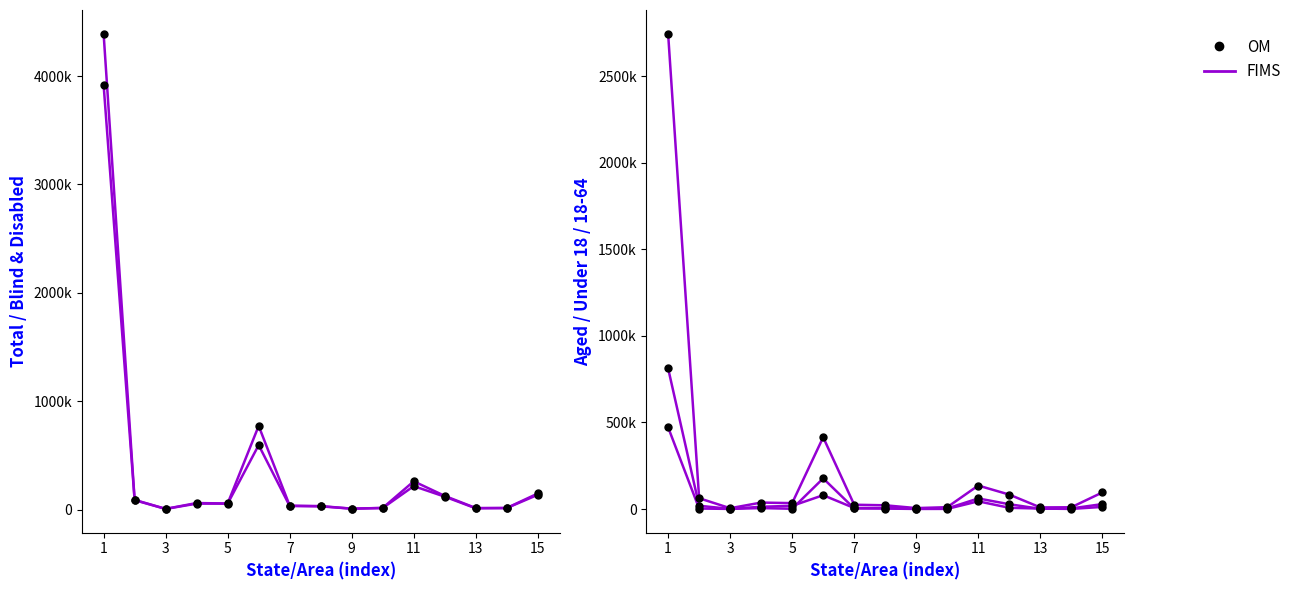

Read the Under 18 value at 3, to the nearest 10.

700